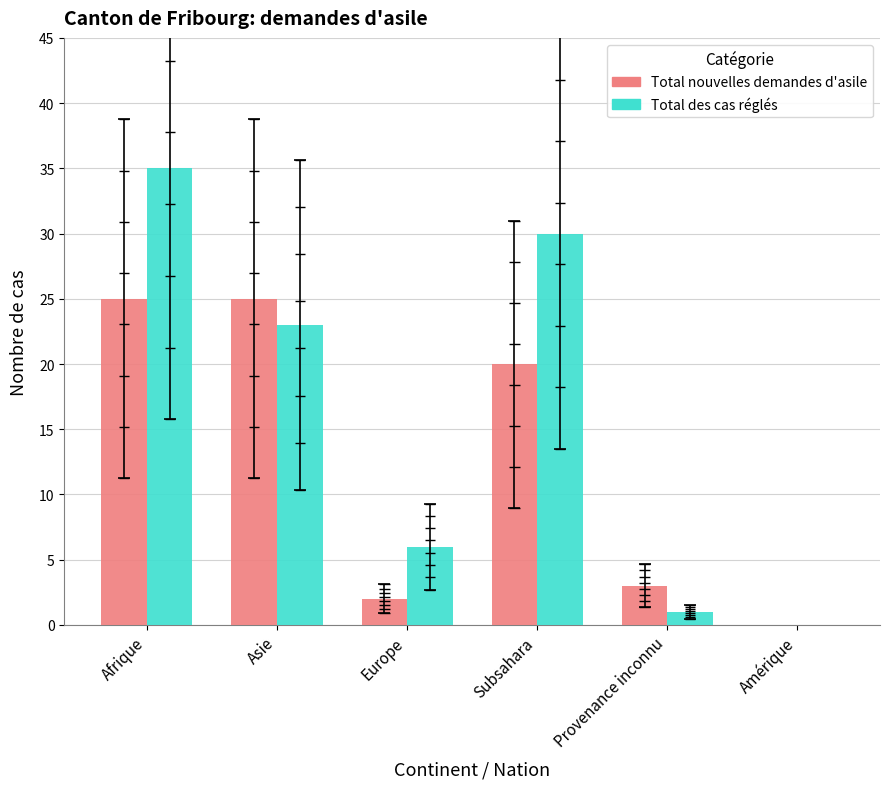

Which series has the widest spread of values?

Total des cas réglés